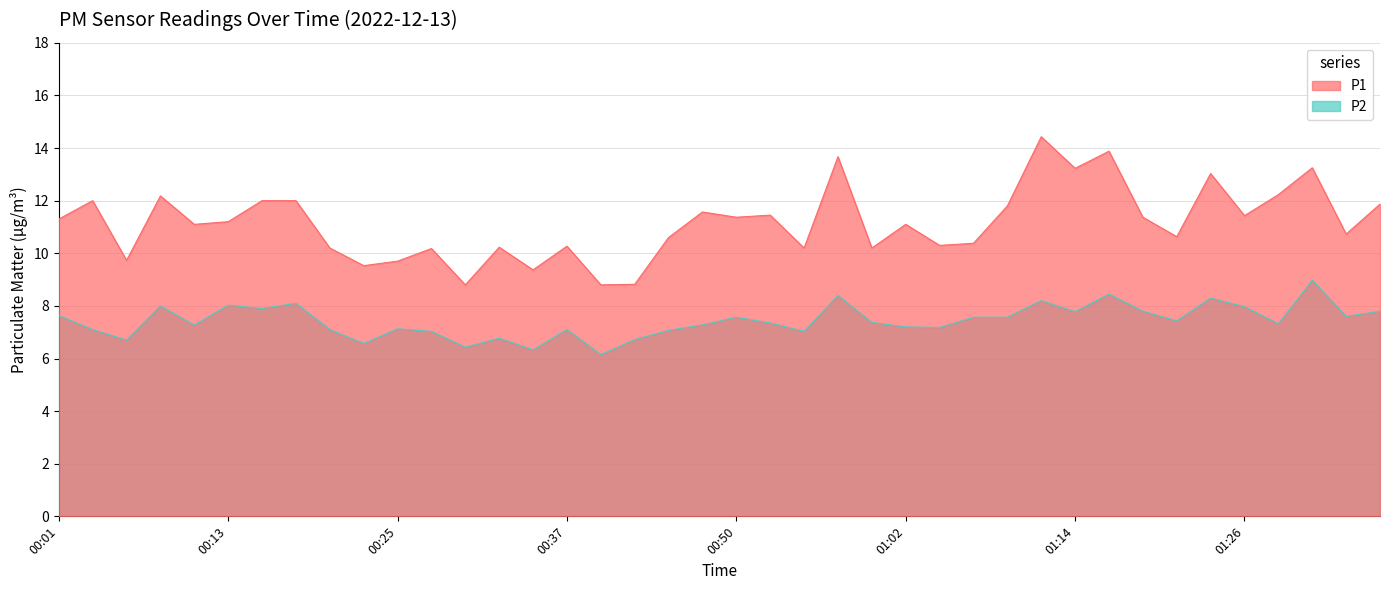

Rank the categories by P1 value from highest to lowest.

01:11, 01:16, 00:57, 01:31, 01:14, 01:24, 01:28, 00:08, 00:03, 00:15, 00:18, 01:36, 01:09, 00:47, 00:52, 01:26, 00:50, 01:19, 00:01, 00:13, 00:11, 01:02, 01:33, 01:21, 00:45, 01:07, 01:04, 00:37, 00:33, 00:20, 00:54, 00:59, 00:28, 00:06, 00:25, 00:23, 00:35, 00:42, 00:30, 00:40